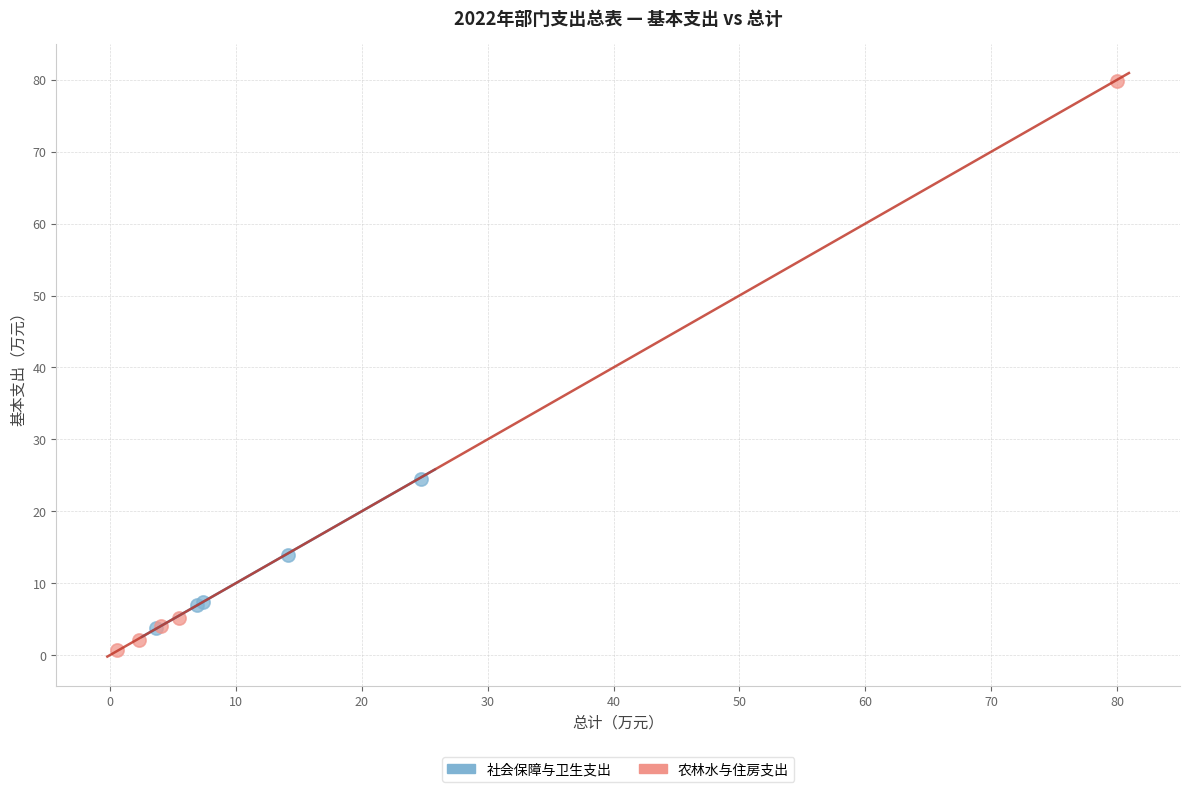

Which series contains the highest Y value?

农林水与住房支出